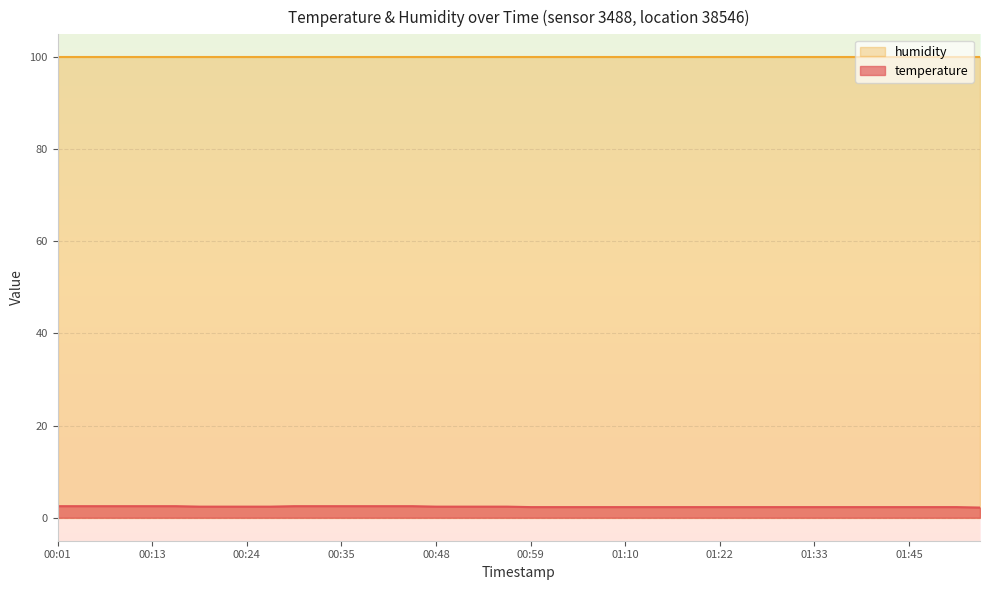

What is the difference between the maximum and minimum values?

0.3